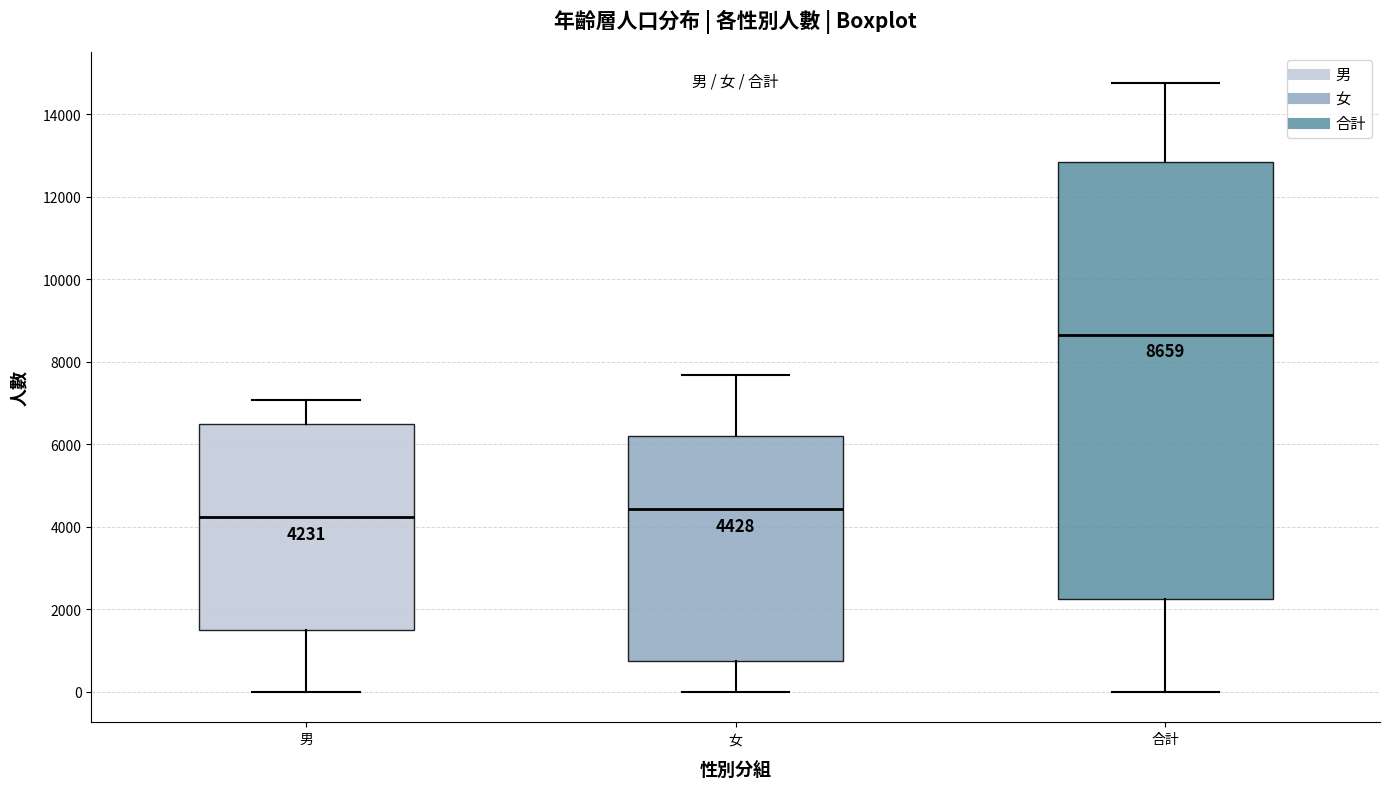

Comparing the boxes themselves (not the whiskers), which one is the tallest?

合計